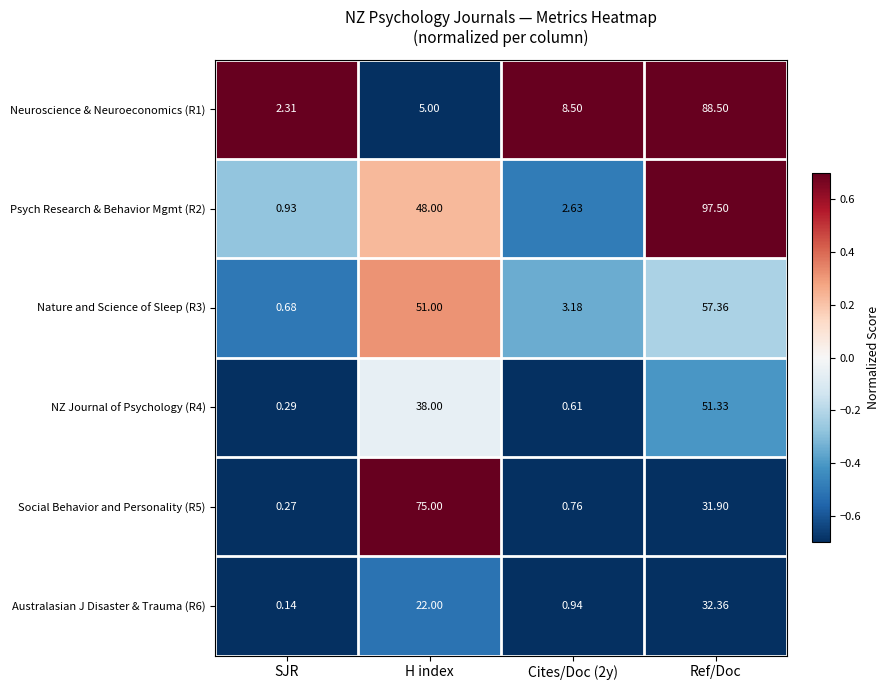

Where is Australasian J Disaster & Trauma (R6) nearest to the value 16?

H index